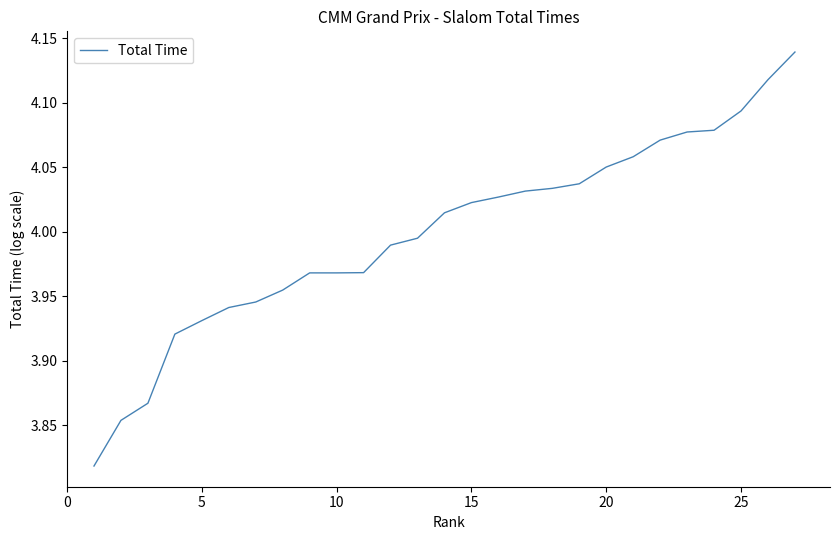

Reading left to right, list all the values displayed in this chart.

3.8	3.9	3.9	3.9	3.9	3.9	3.9	4.0	4.0	4.0	4.0	4.0	4.0	4.0	4.0	4.0	4.0	4.0	4.0	4.1	4.1	4.1	4.1	4.1	4.1	4.1	4.1